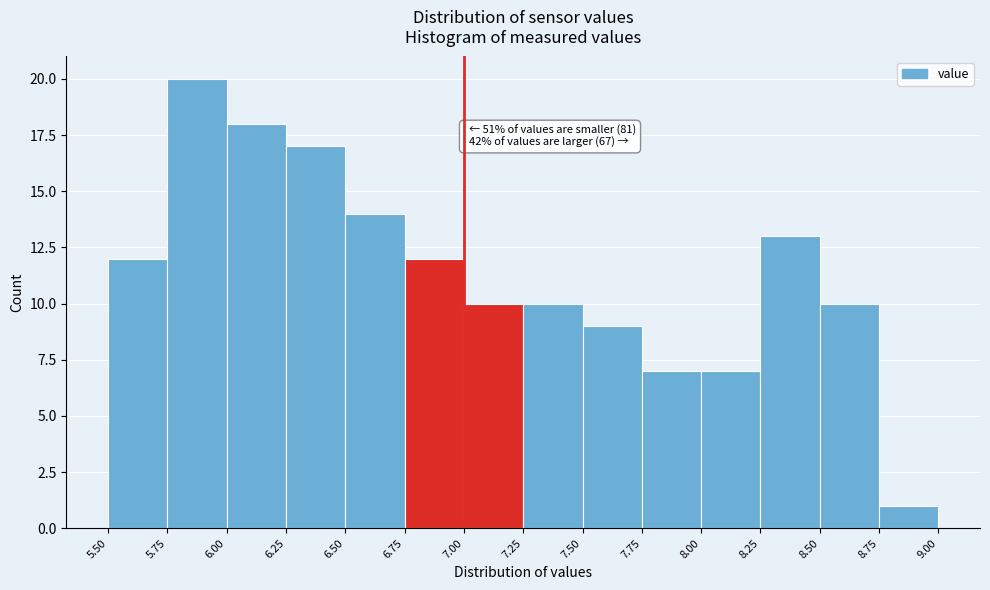

Which range on the x-axis has the tallest bar?

5.75 to 6.00